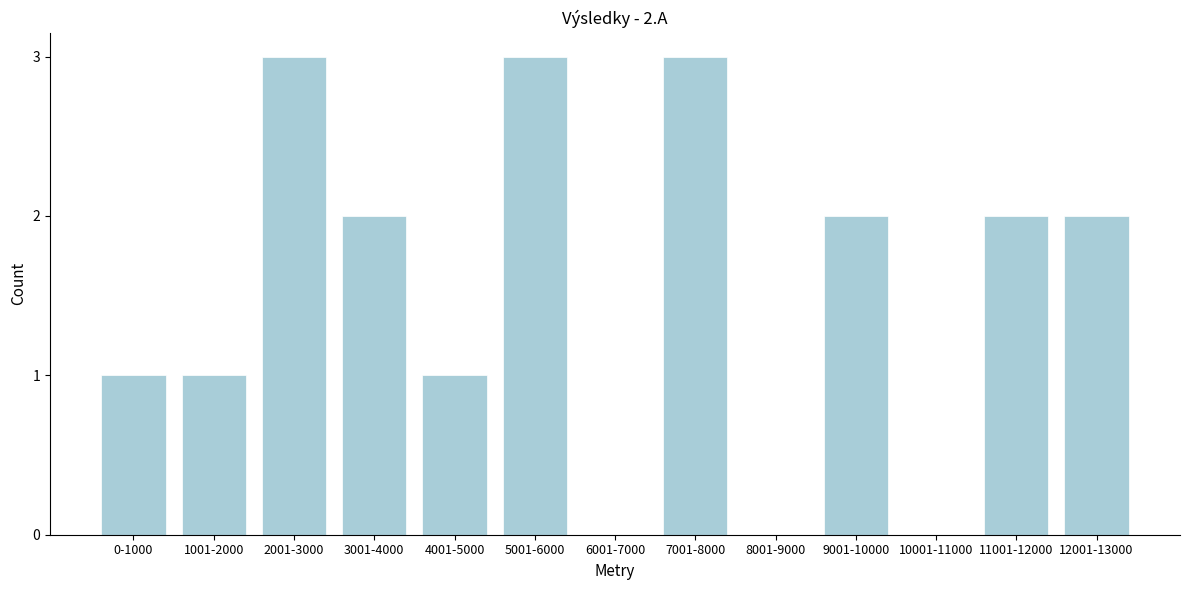

Reading right to left, transcribe all the data shown in this chart.

12001-13000=2	11001-12000=2	10001-11000=0	9001-10000=2	8001-9000=0	7001-8000=3	6001-7000=0	5001-6000=3	4001-5000=1	3001-4000=2	2001-3000=3	1001-2000=1	0-1000=1